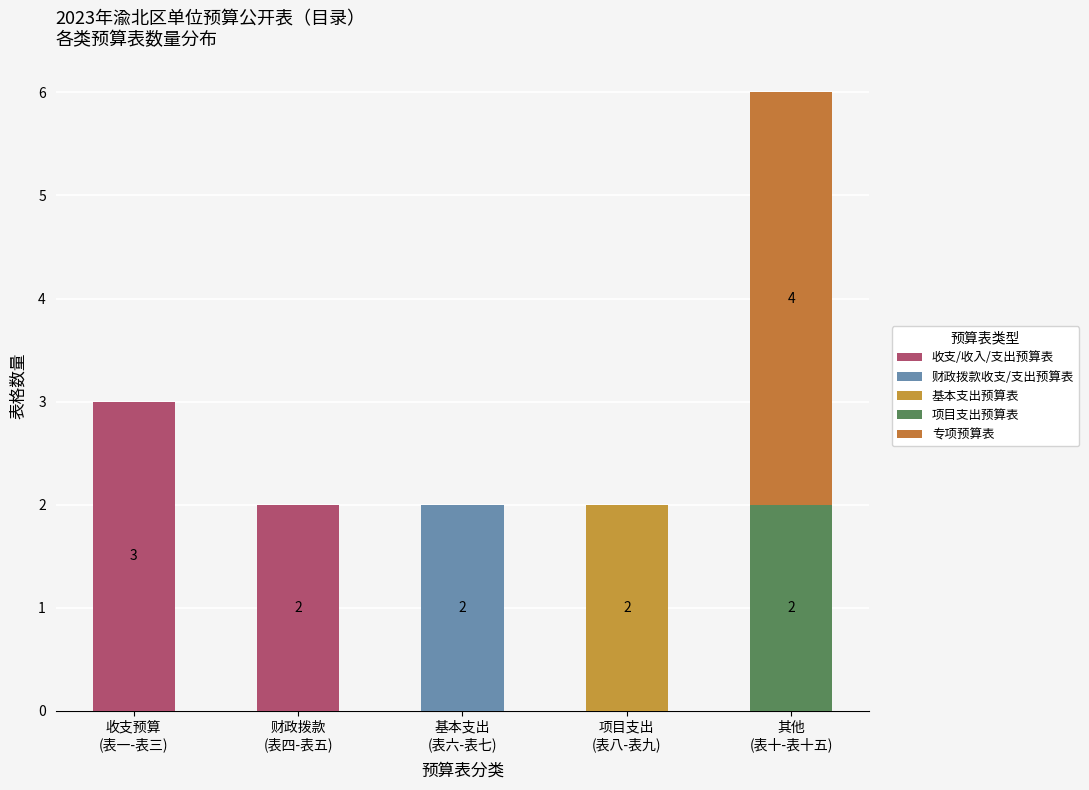

What position from the left is 财政拨款
(表四-表五)?

2